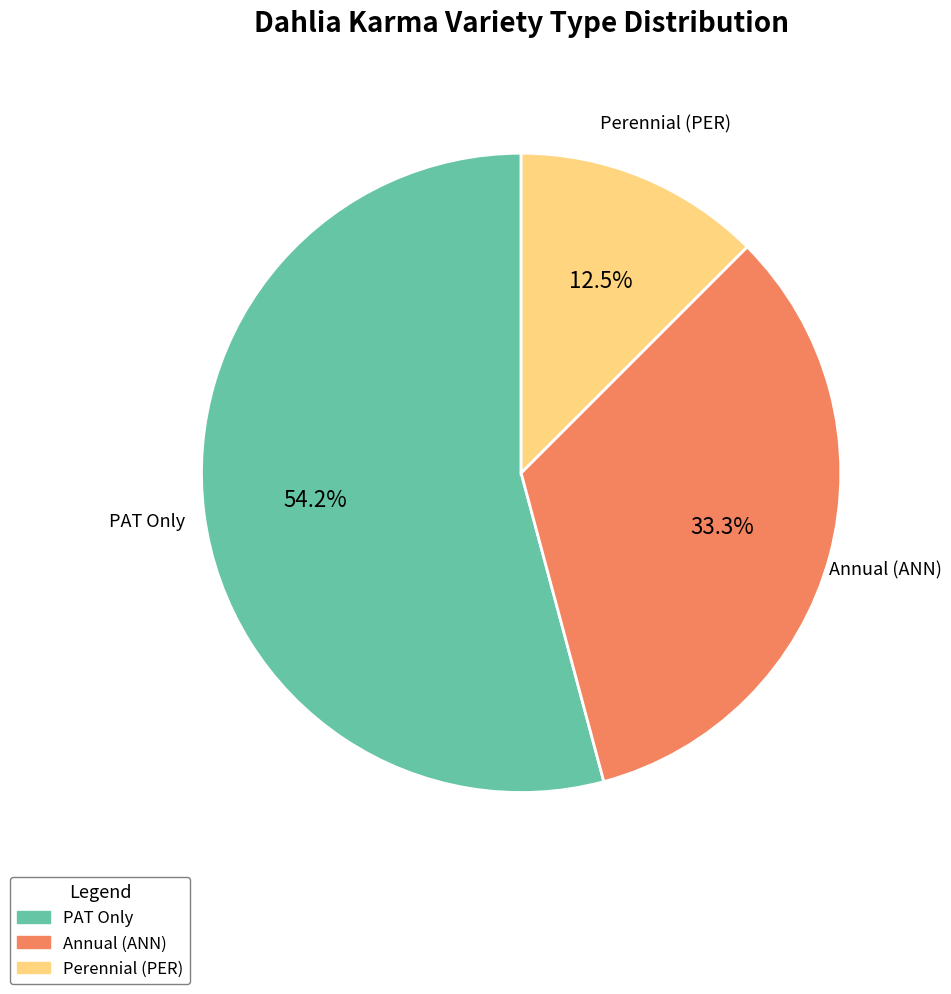

Is there a majority slice in this chart?

Yes